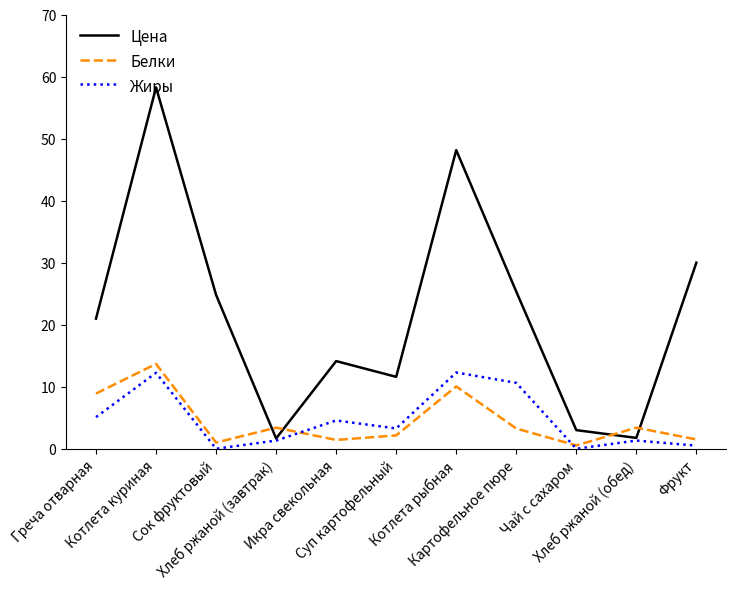

How many lines are shown in the chart?

3